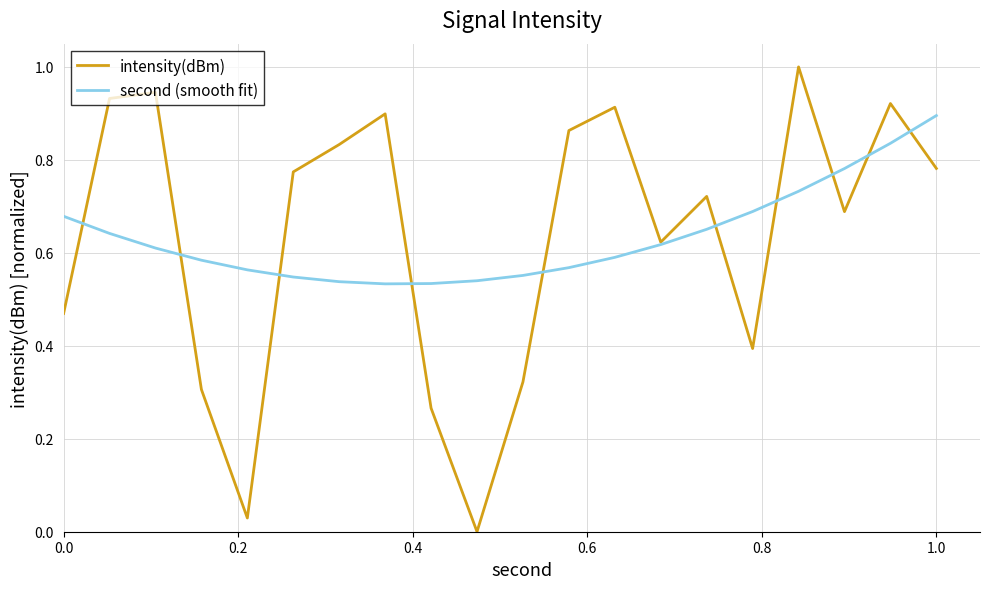

What is the maximum value for intensity(dBm)?

1.0